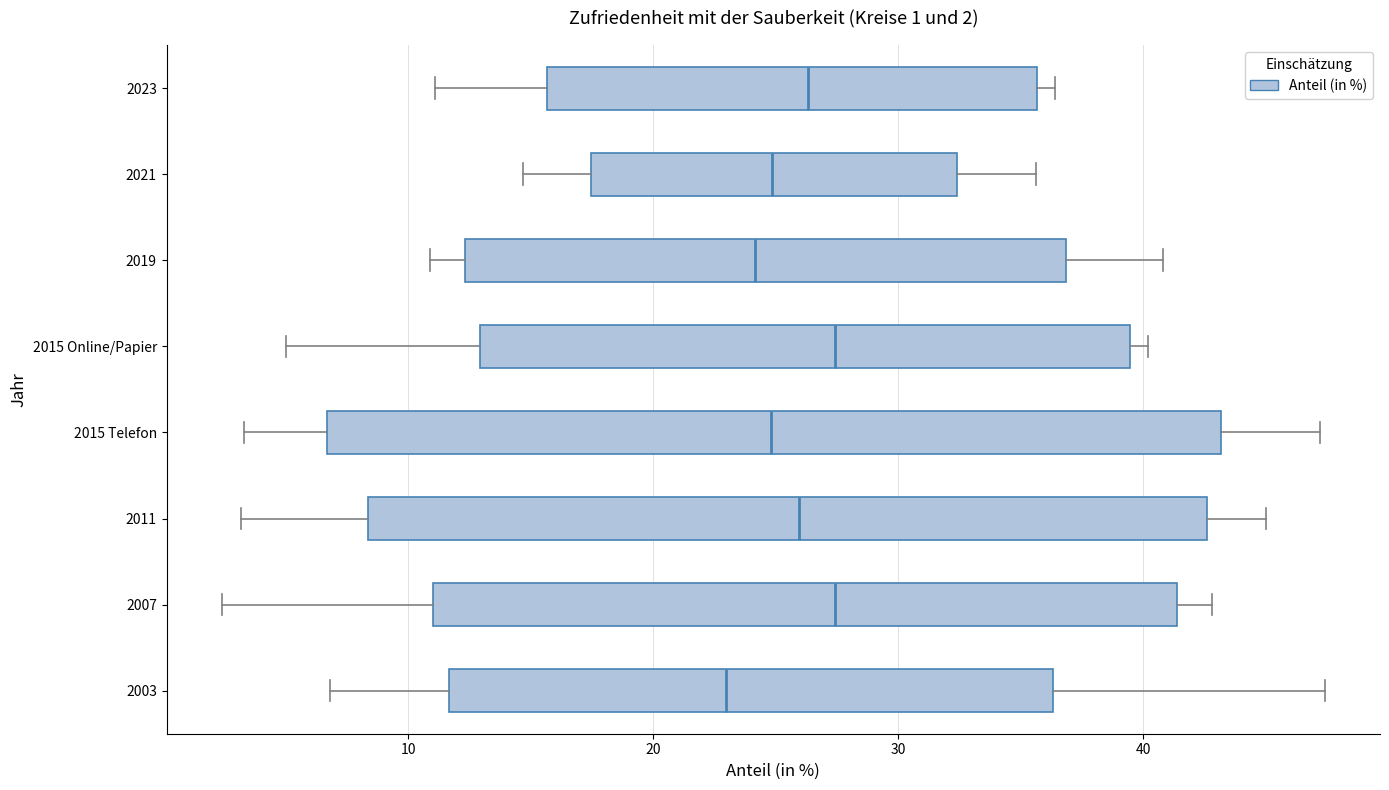

Which box is the widest, from its left edge to its right edge?

2015 Telefon